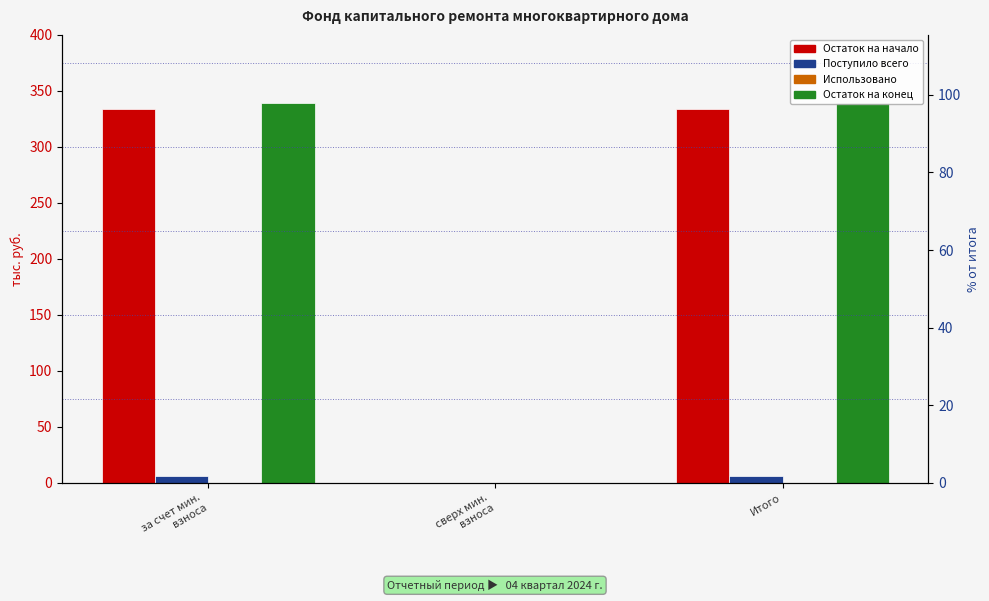

List the labels in order of Использовано value, smallest first.

за счет мин.
взноса, сверх мин.
взноса, Итого